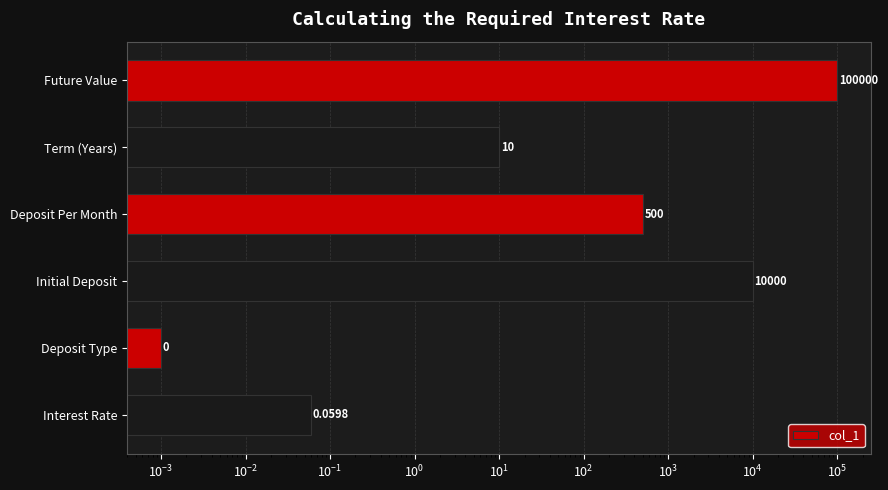

Are the bars horizontal?

Yes